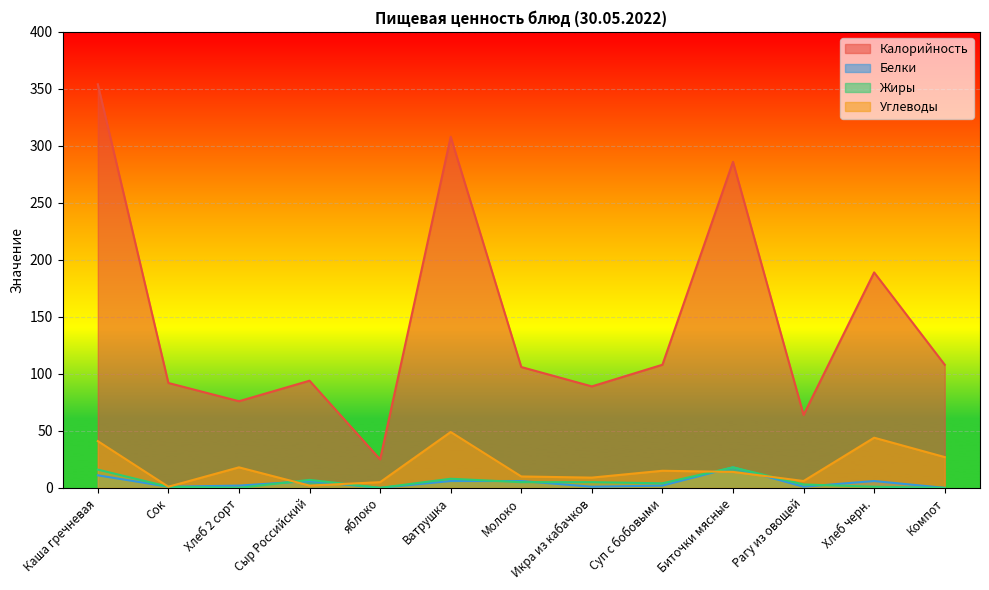

True or false: Белки has a value of 9 at Биточки мясные.

False